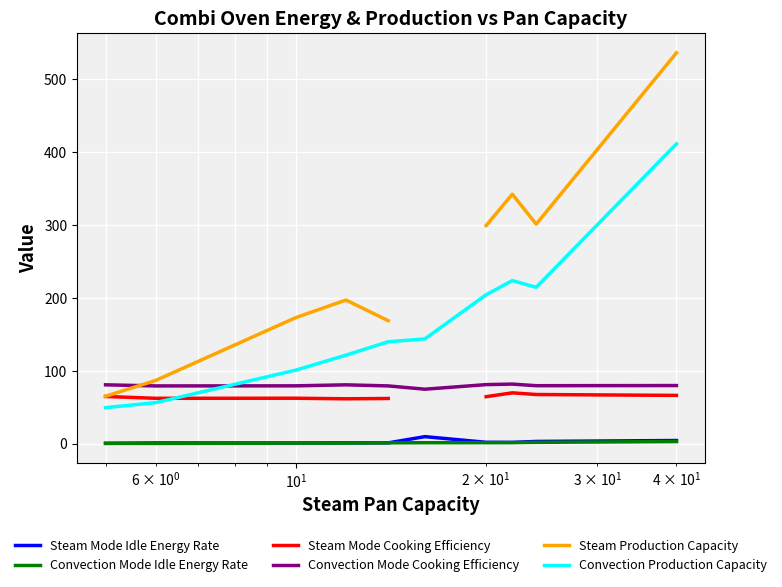

How many interior local peaks does the Steam Mode Idle Energy Rate series have?

3